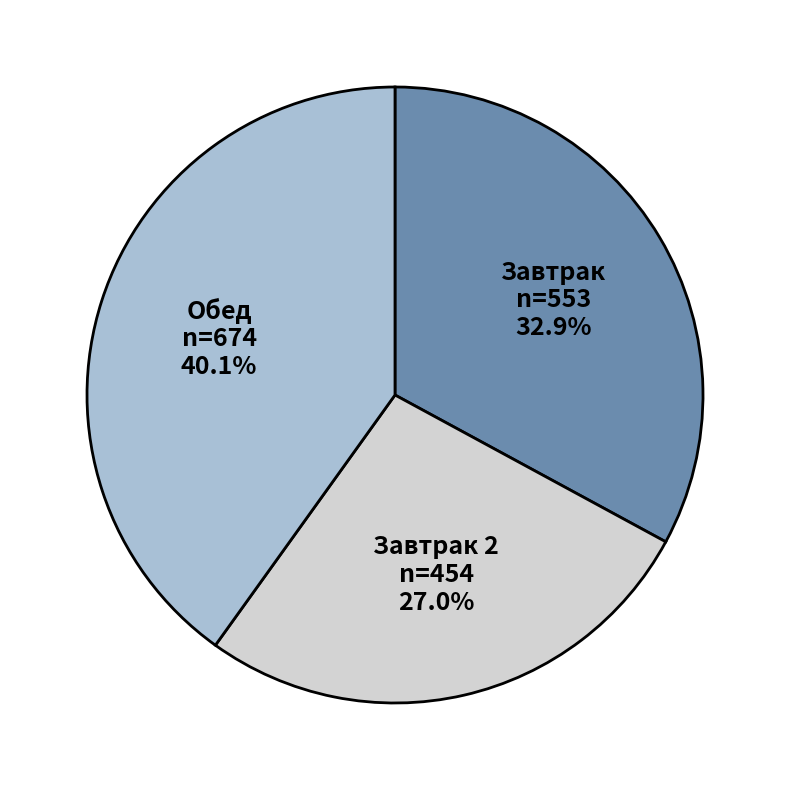

How many segments does this pie chart have?

3